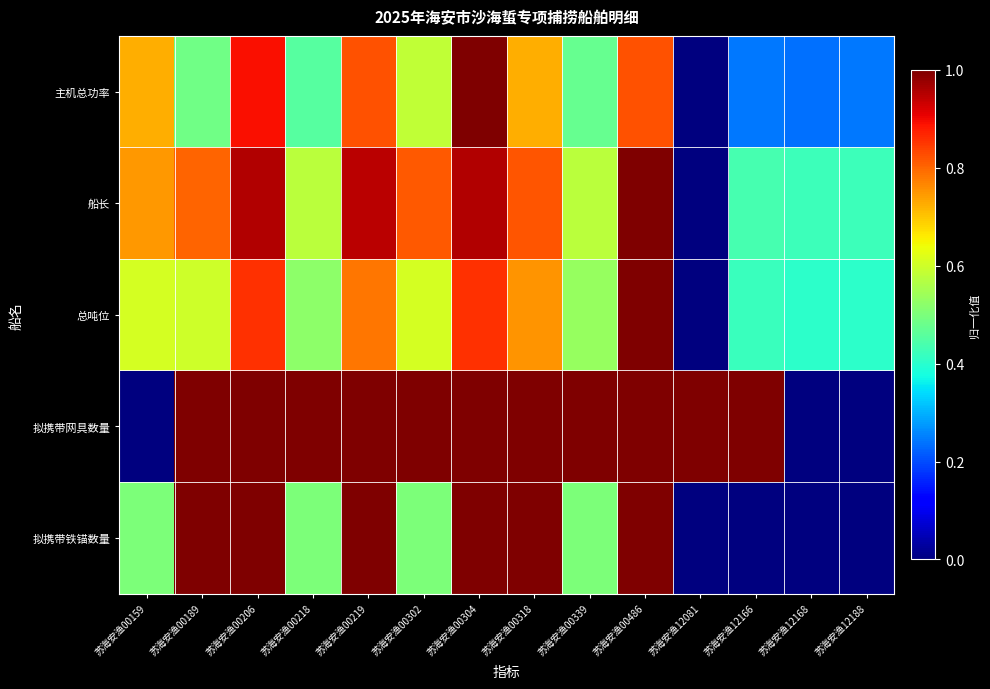

How many categories are shown in the chart?

14